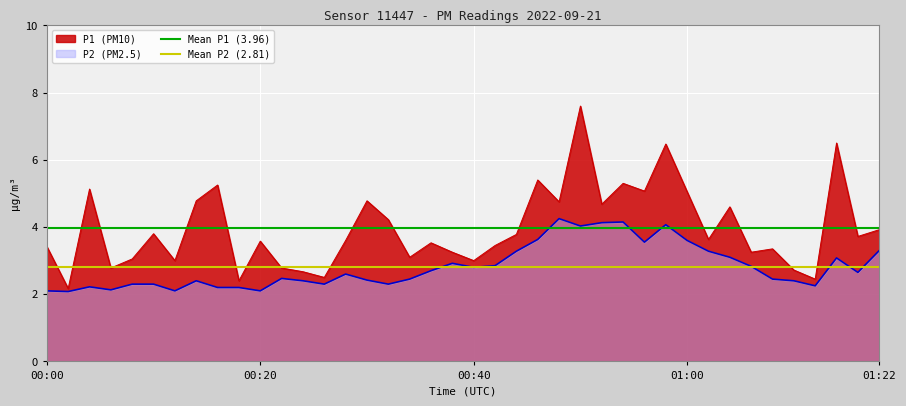

Which category has the highest value in the Mean P1 (3.96) series?

00:00